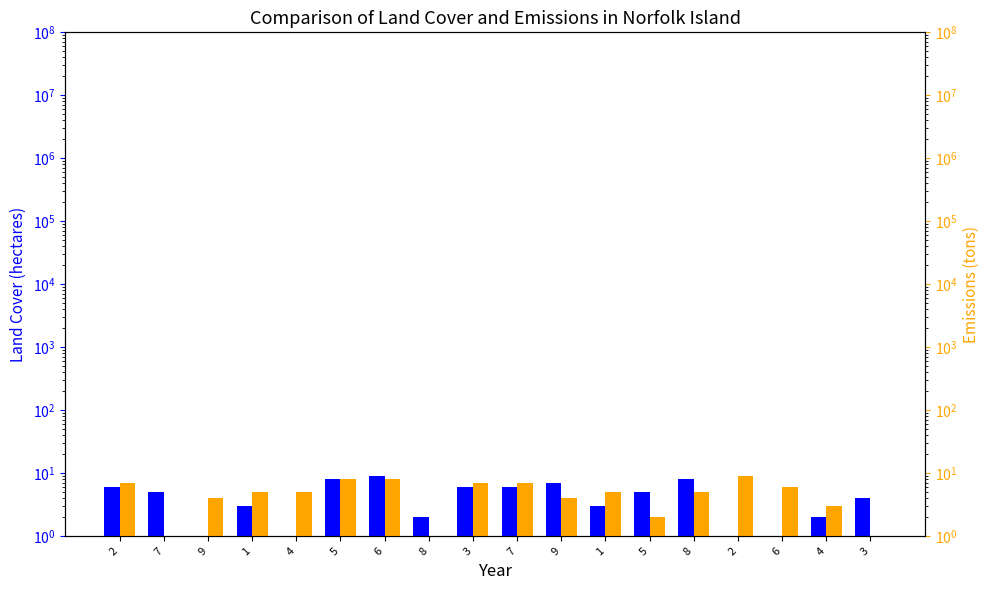

Is the value of col_5 at 2 greater than the value of col_2 at 8?

Yes